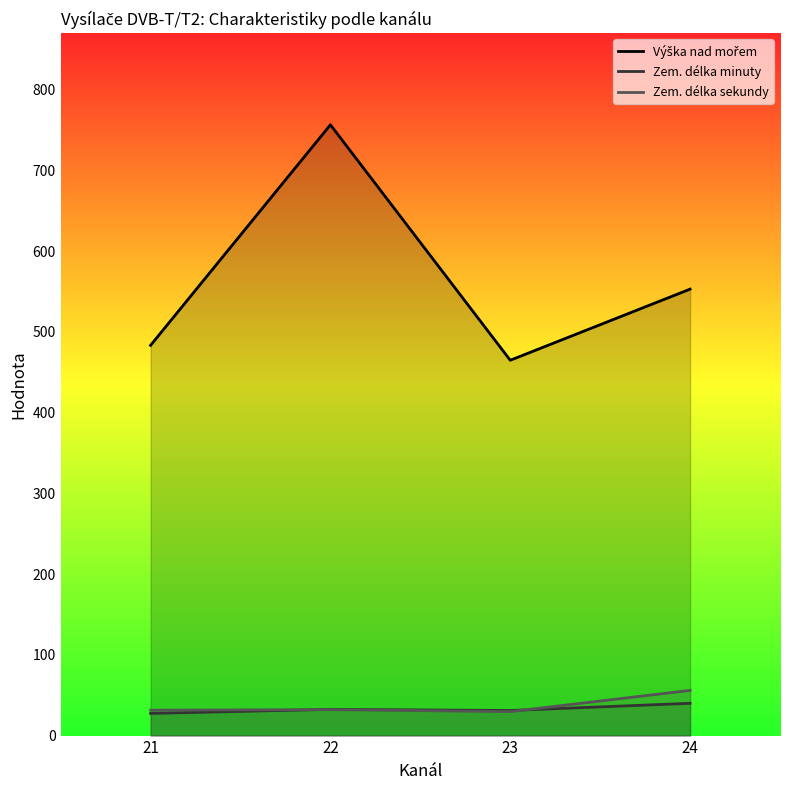

What is the difference between the maximum and second lowest values in the Zem. délka sekundy series?

24.5